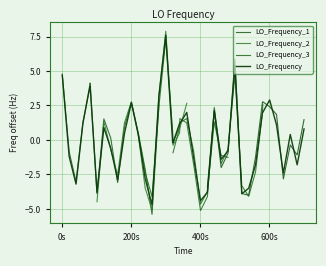

What is the label of the 26th point from the left?

25